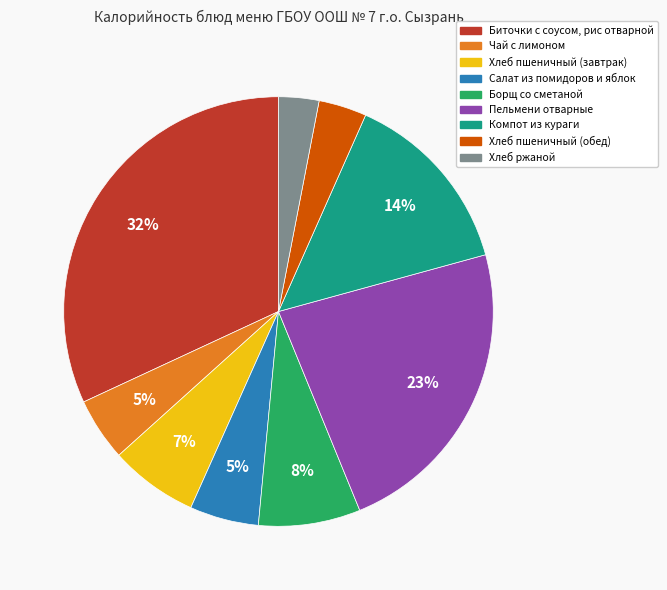

How many segments does this pie chart have?

9